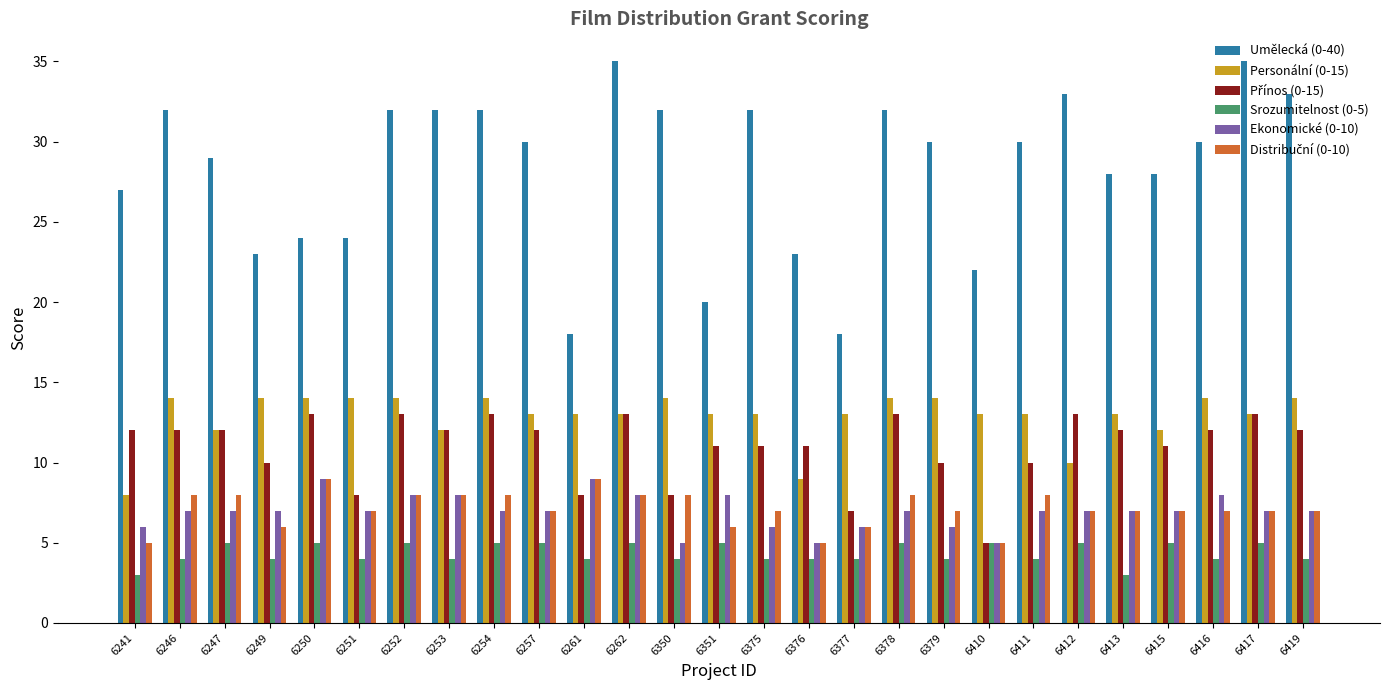

What is the minimum value shown in the chart?

3